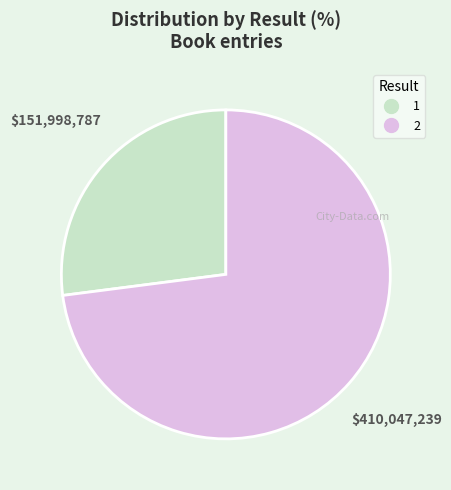

Rank the categories by value from lowest to highest.

1, 2